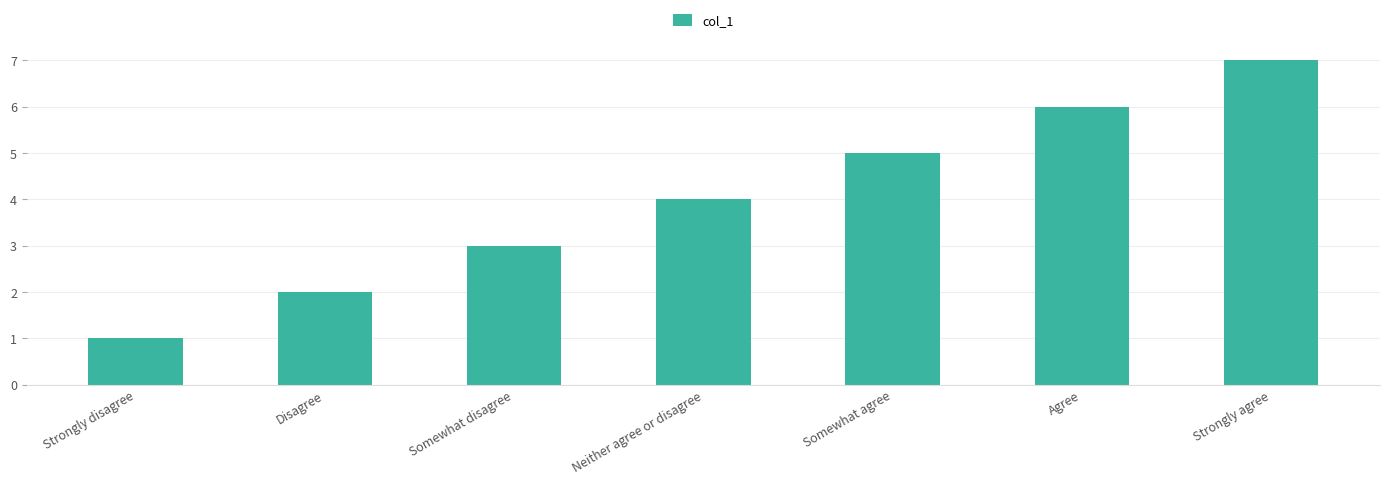

Rank the categories by value from lowest to highest.

Strongly disagree, Disagree, Somewhat disagree, Neither agree or disagree, Somewhat agree, Agree, Strongly agree